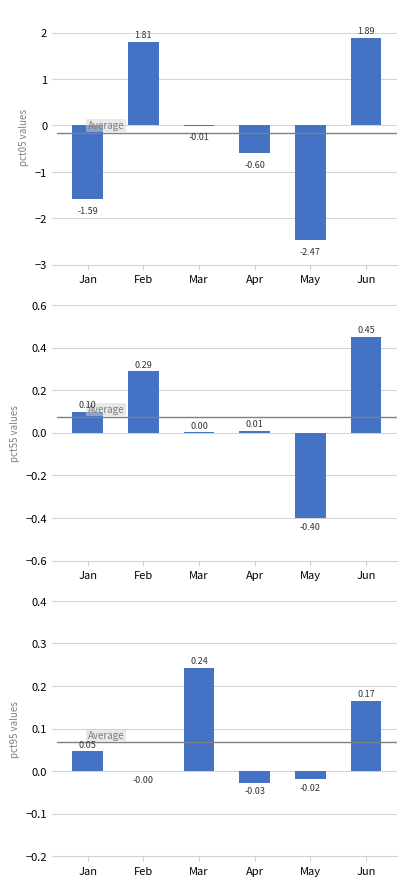

List the labels in order of pct05 value, largest first.

Jun, Feb, Mar, Apr, Jan, May